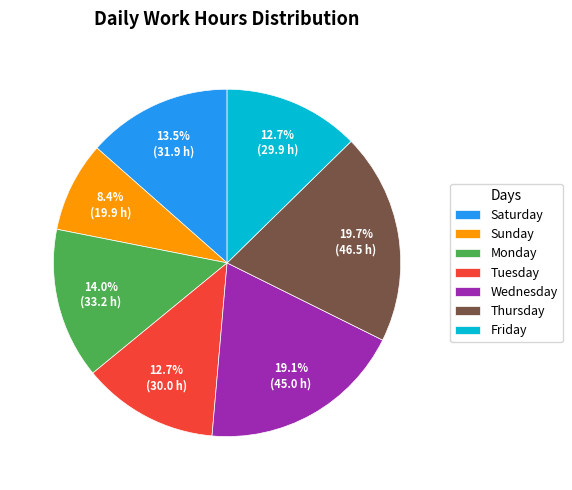

Is the sum of Saturday and Friday greater than half?

No